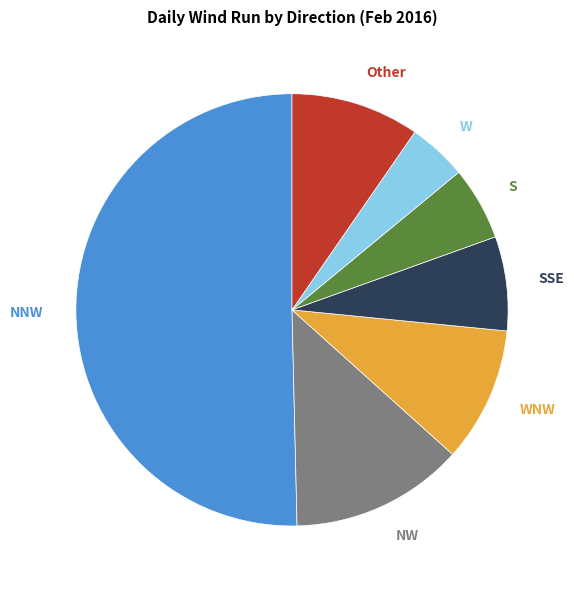

Do SSE and NW together represent more than half of the pie?

No